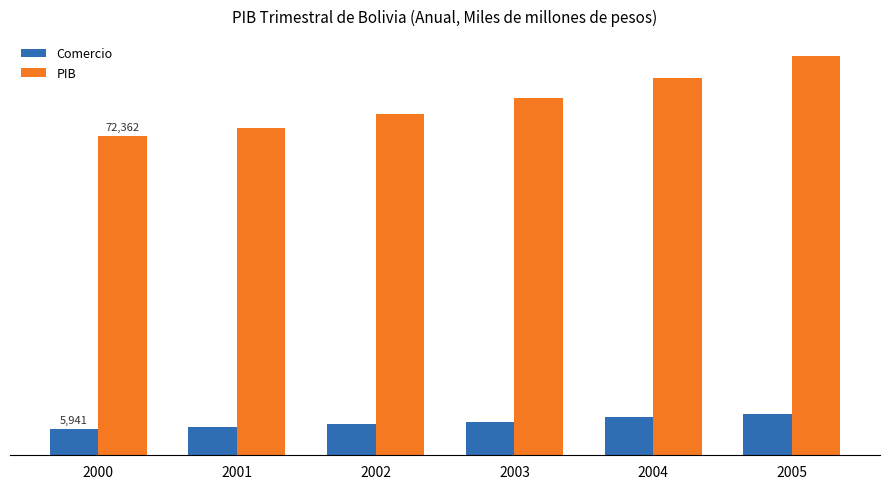

What is the spread (max minus min) of values at 2002?

70306